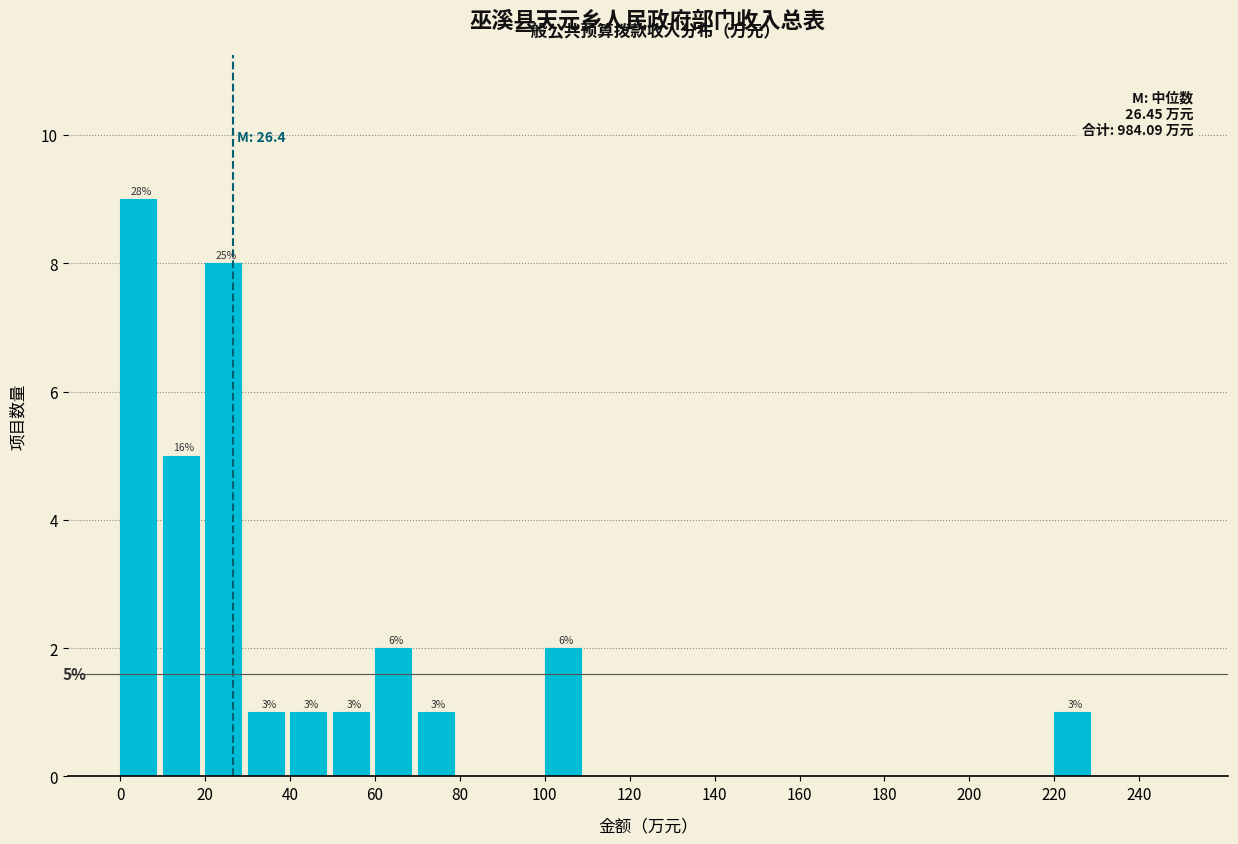

Over which range of the x-axis is the bar tallest?

0 to 10